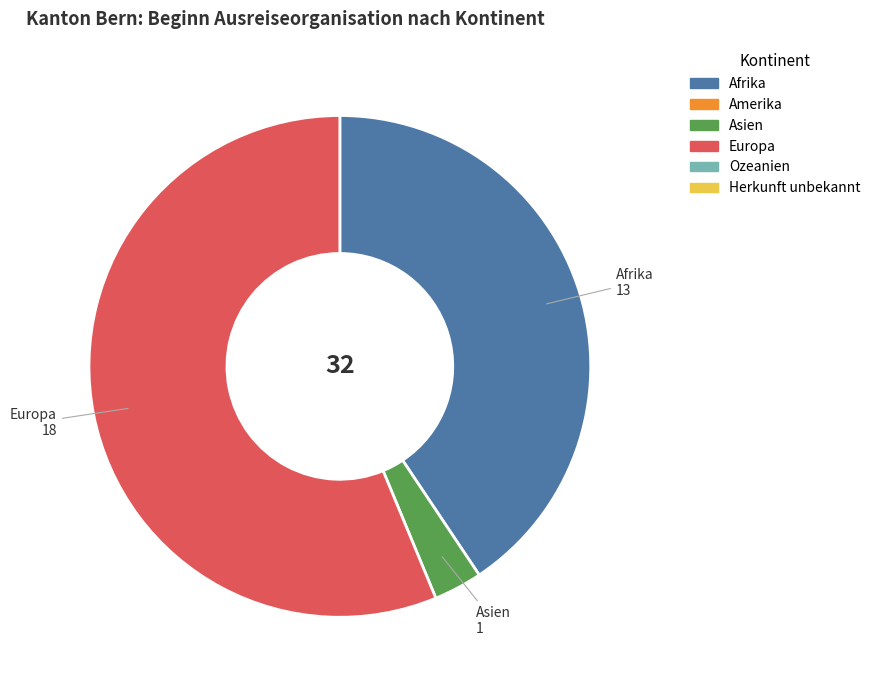

Is there any slice that represents more than half of the pie?

Yes